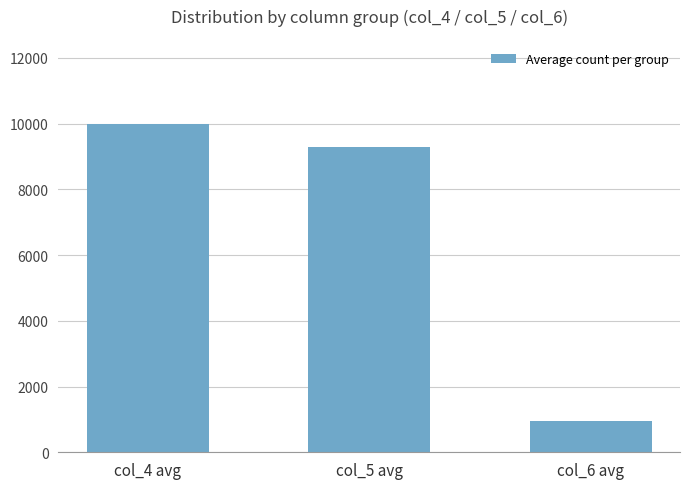

Count the number of data series in this chart.

1